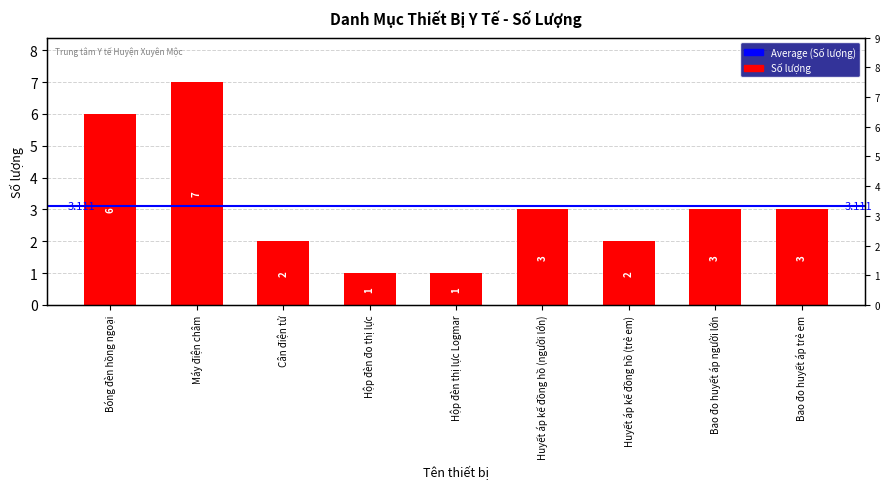

Reading left to right, list all the values displayed in this chart.

6	7	2	1	1	3	2	3	3